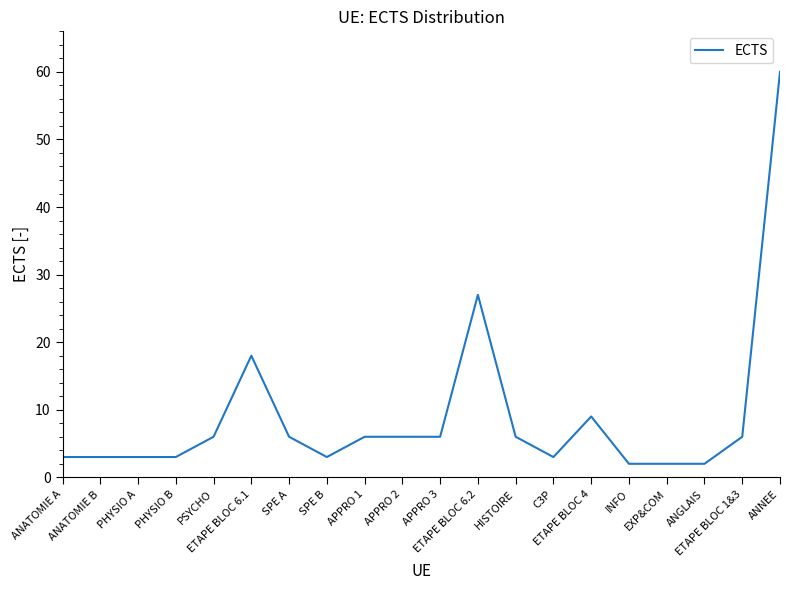

What position from the left is HISTOIRE?

13